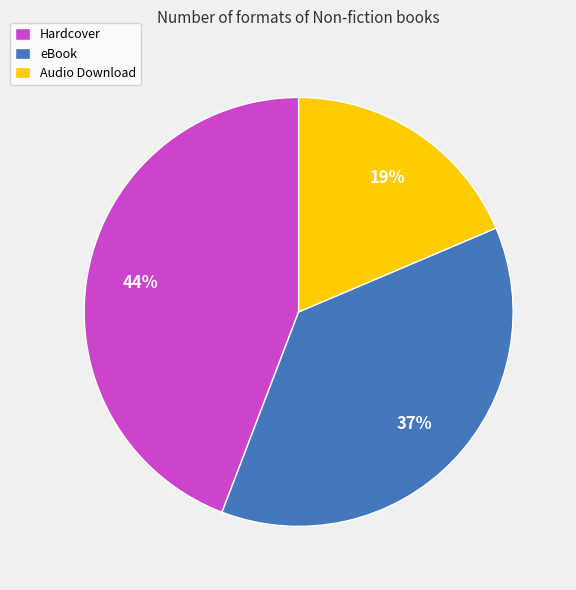

The Hardcover slice represents 44% of the pie. True or false?

True